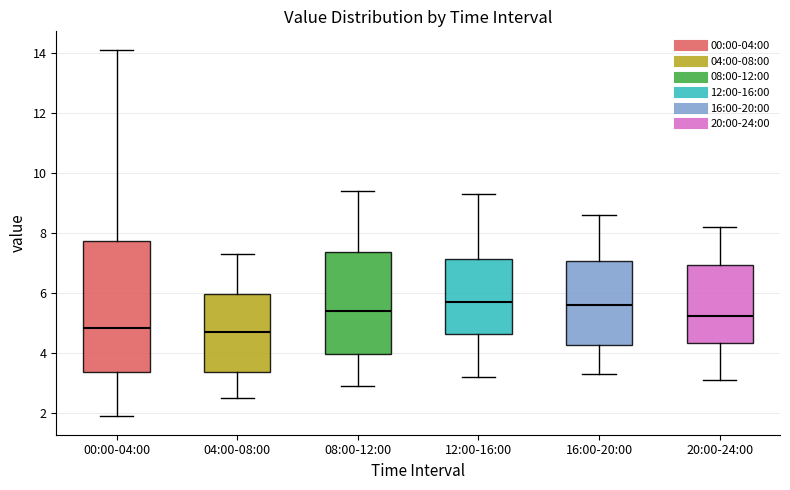

Which box is the tallest, from its lower edge to its upper edge?

00:00-04:00